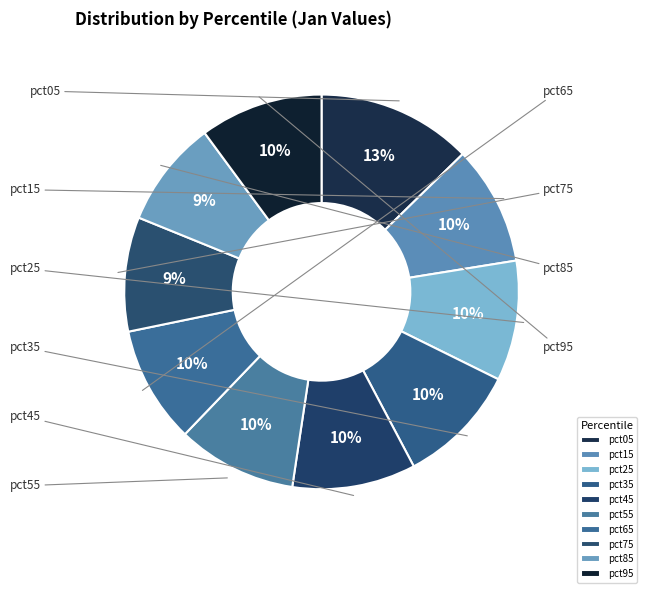

Is it true that pct85 is 18% of the pie?

False